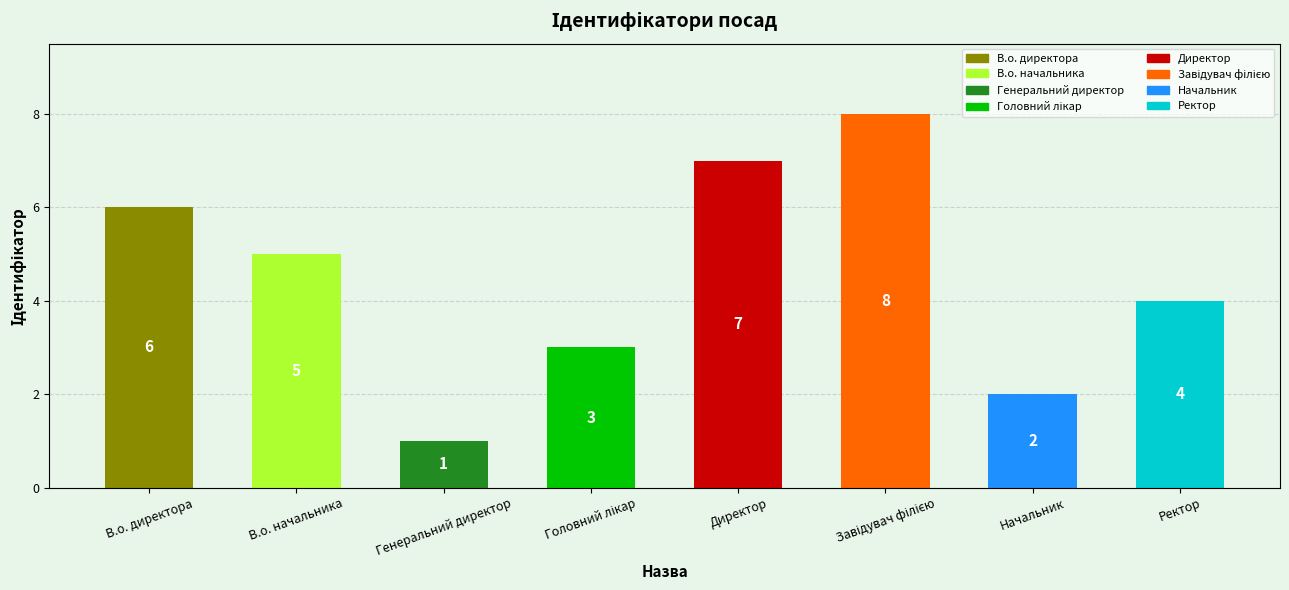

Is it true that the value at Ректор is 6?

False